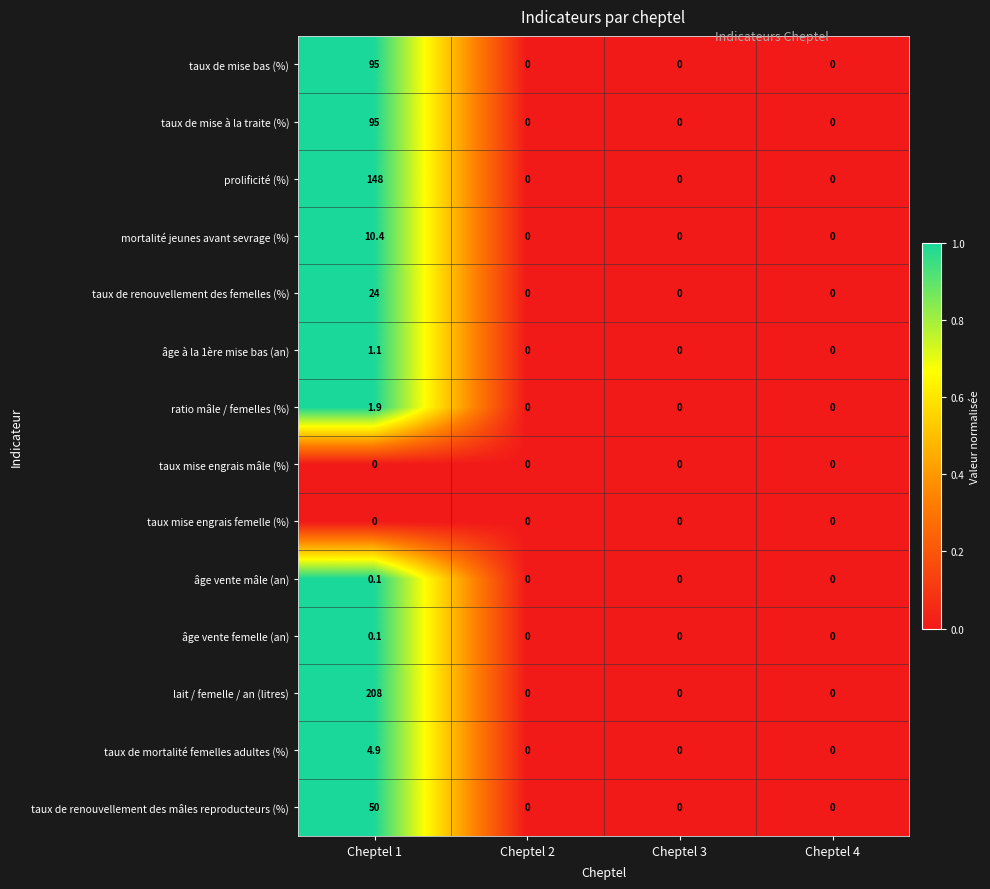

What is the maximum value shown in the chart?

208.0